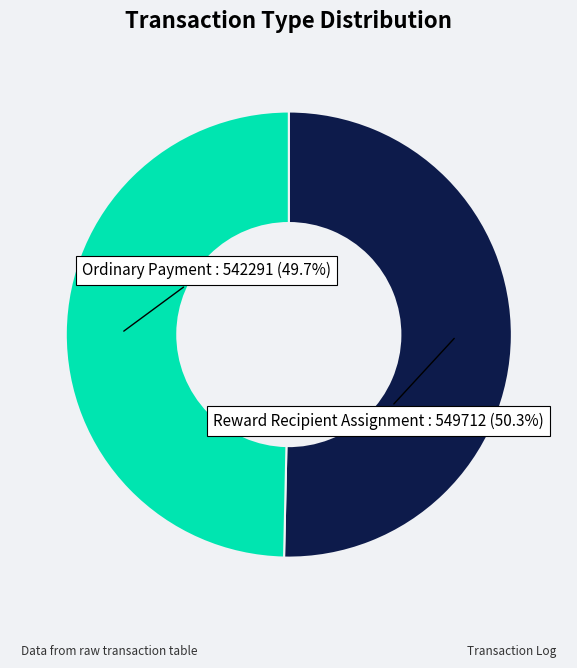

How many slices are in this pie chart?

2